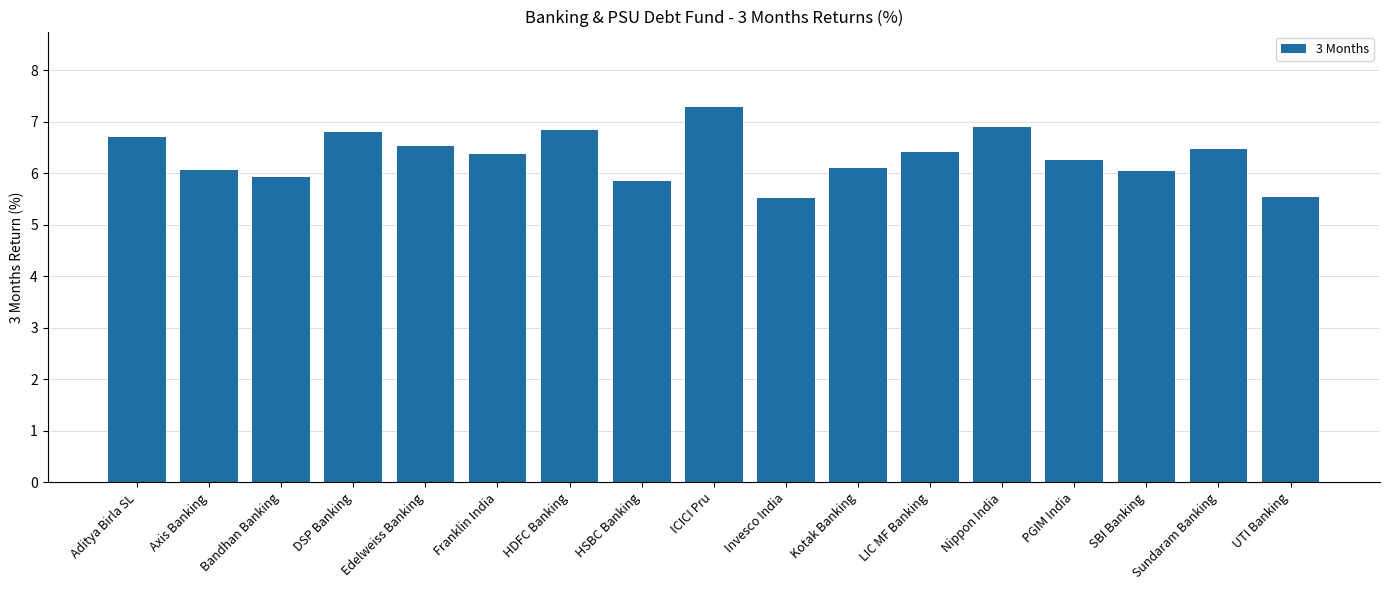

How many data points does each series have?

17